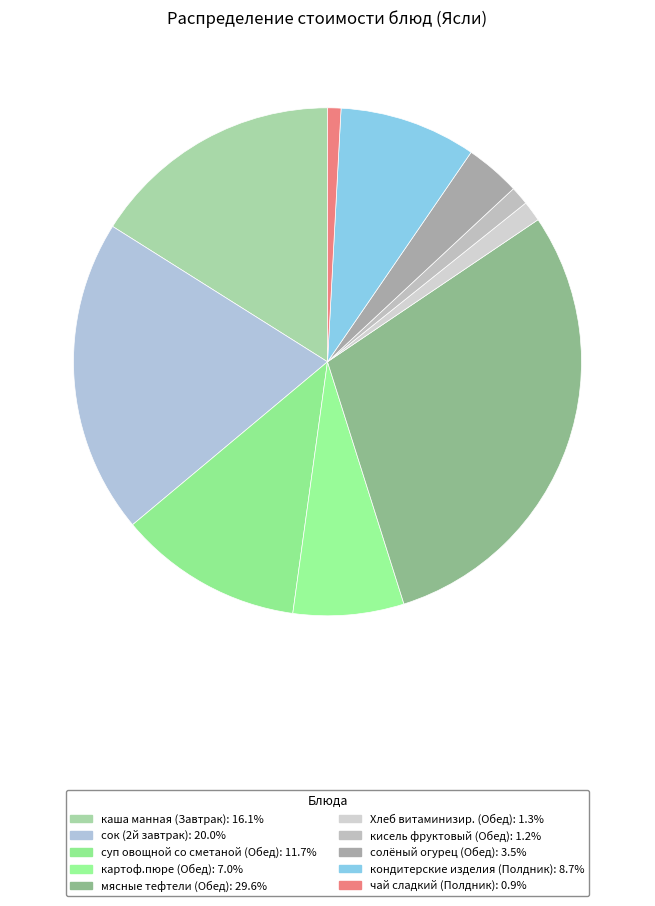

Which slice is the smallest?

чай сладкий (Полдник)